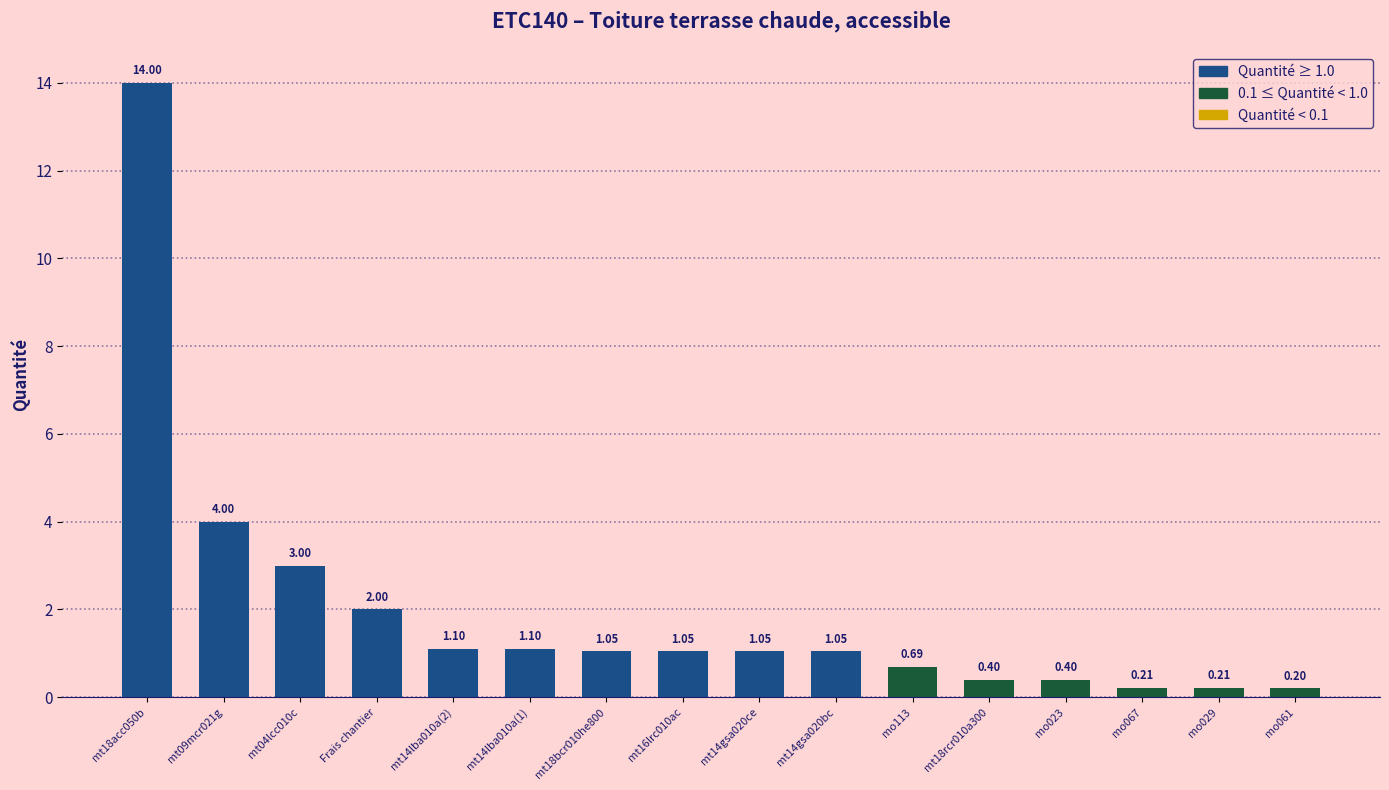

What position from the left is mo067?

14